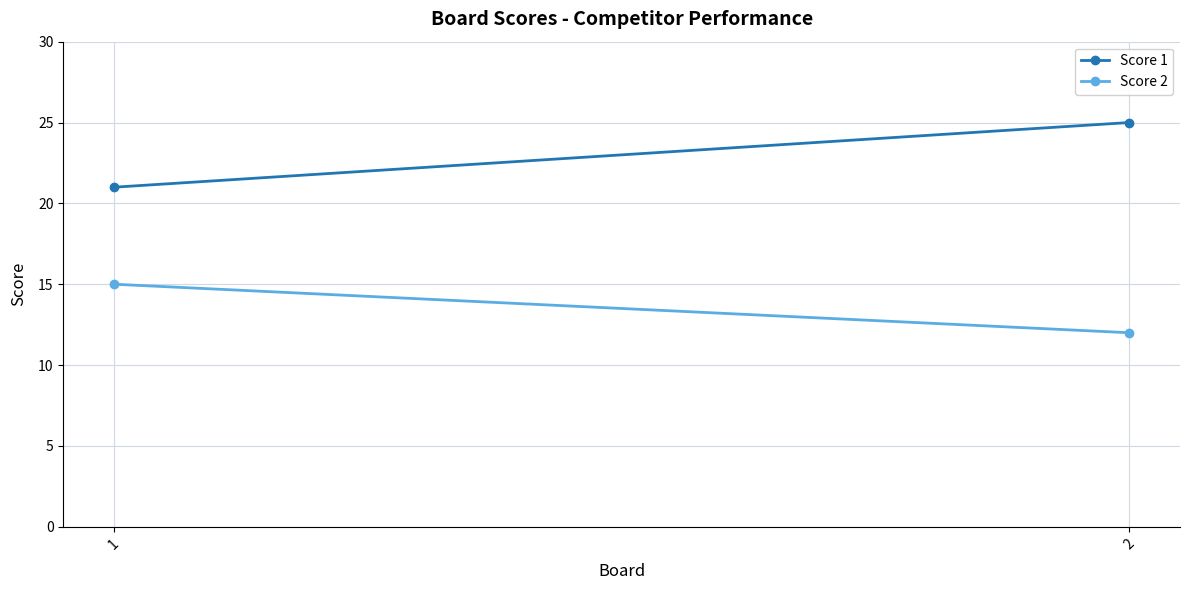

True or false: Score 2 has a value of 19 at 2.

False